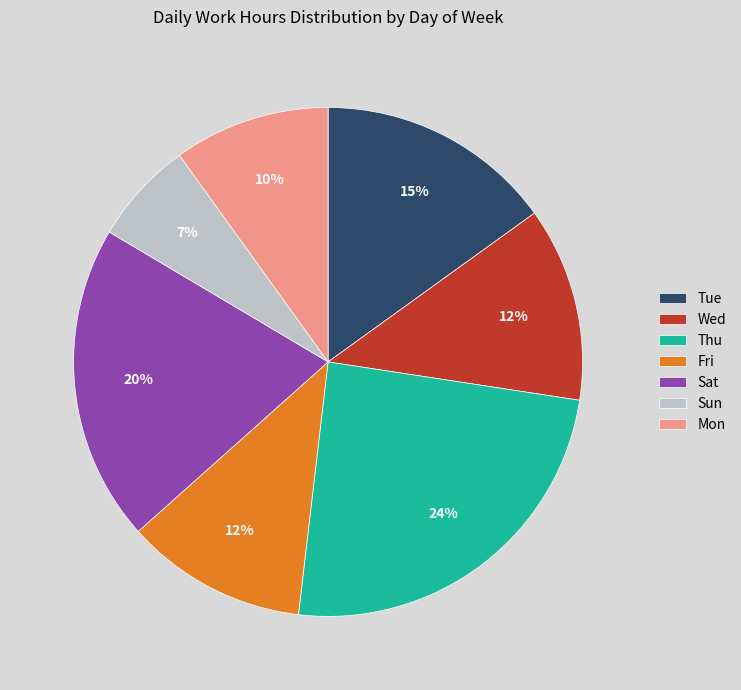

To the nearest percent, what portion does Sat represent?

20%